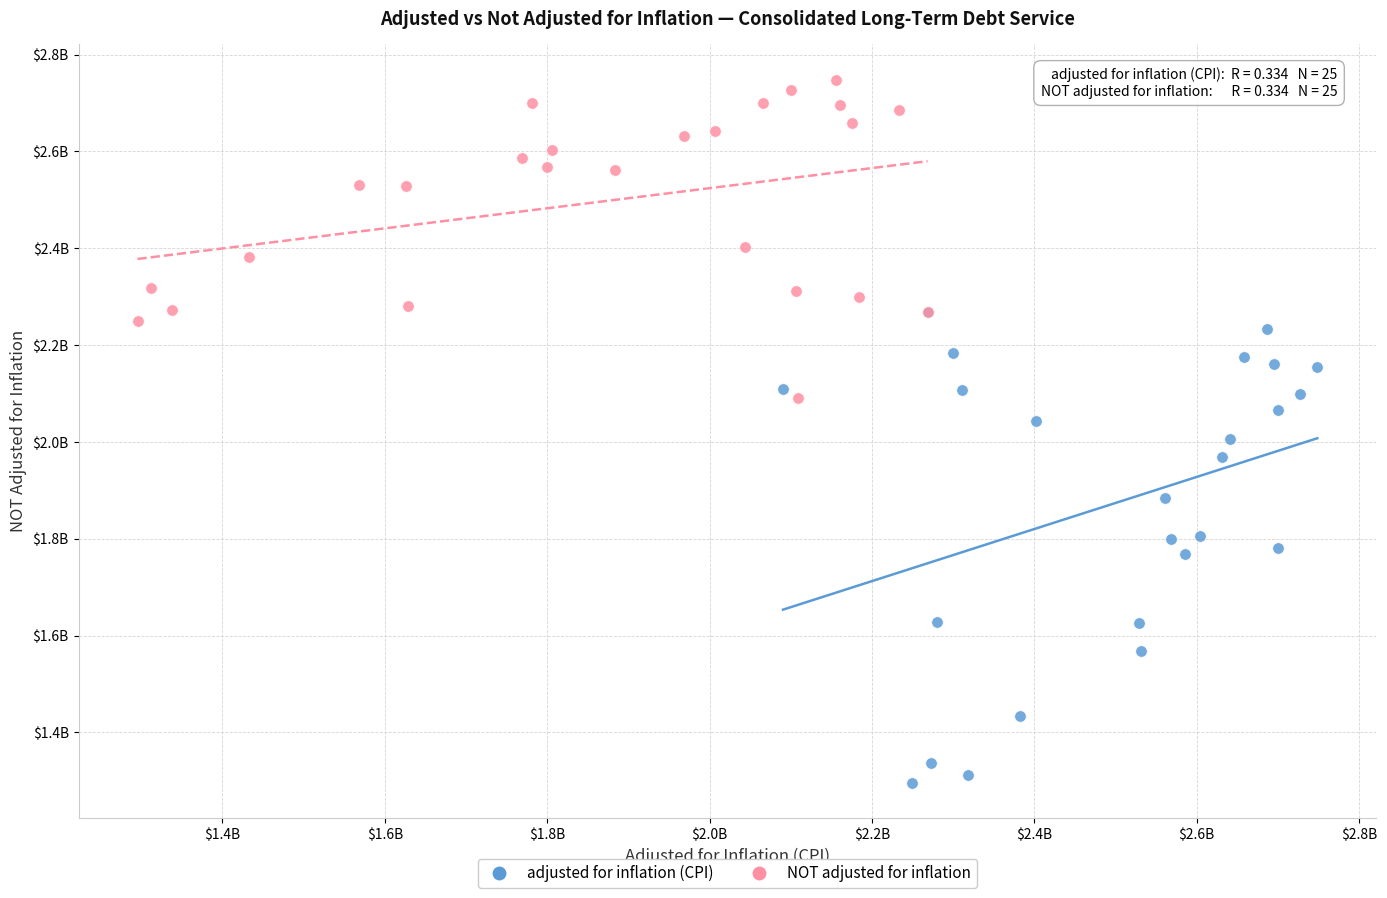

What are all the series names shown in the legend?

adjusted for inflation (CPI), NOT adjusted for inflation